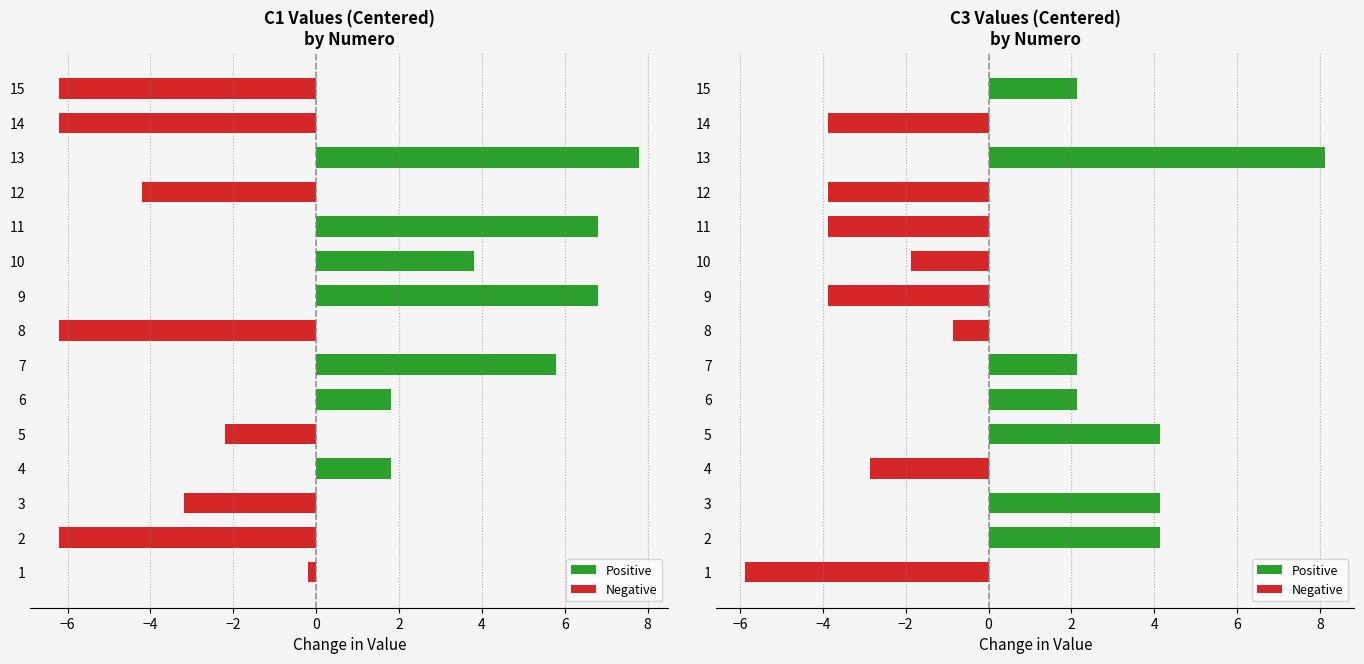

True or false: C1 has a value of 0.5 at 4.

False